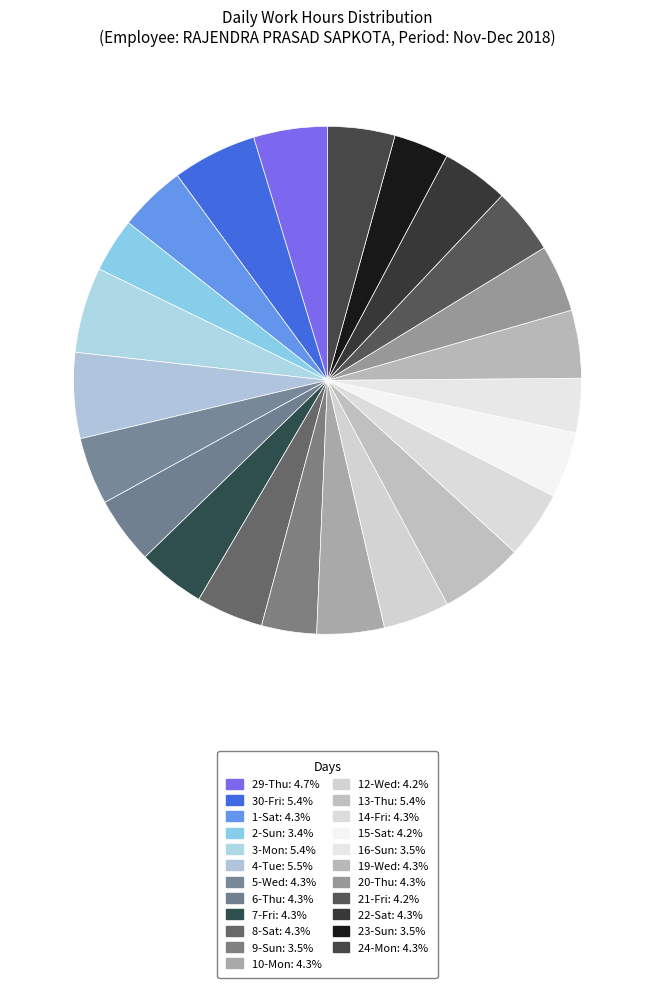

Count the number of slices in the pie.

23